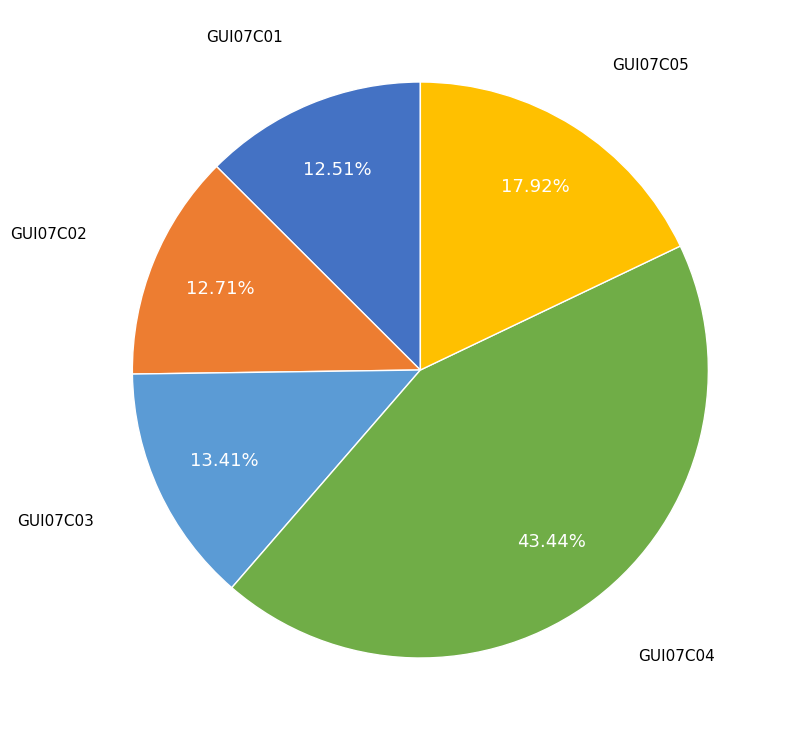

Combined, what portion of the pie is GUI07C05 and GUI07C04?

61.4%